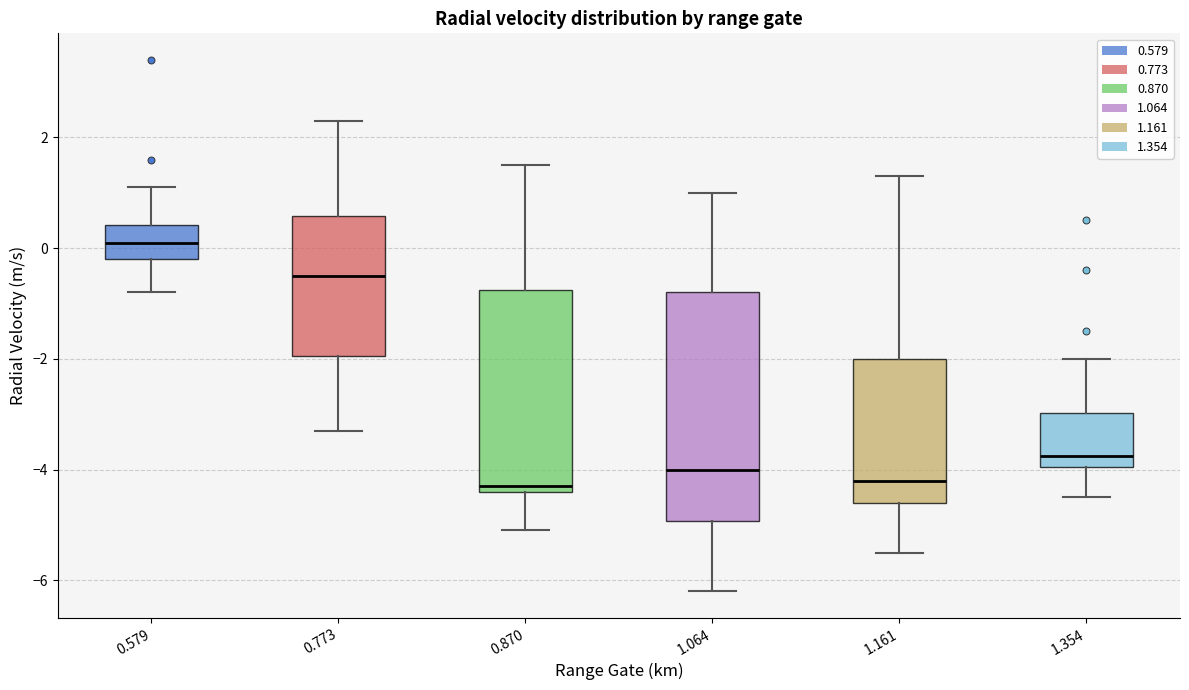

Reading left to right, transcribe this box plot: for each box, give where its median line is, the range the box spans, and where its two whiskers end, as read against the y-axis. The values are not printed on the chart, so give them approximately, as read against the axis.

0.579: median 0.2, box -0.2 to 0.4, whiskers -0.8 to 1.2
0.773: median -0.4, box -2.0 to 0.6, whiskers -3.2 to 2.4
0.870: median -4.2, box -4.4 to -0.8, whiskers -5.0 to 1.6
1.064: median -4.0, box -5.0 to -0.8, whiskers -6.2 to 1.0
1.161: median -4.2, box -4.6 to -2.0, whiskers -5.4 to 1.4
1.354: median -3.8, box -4.0 to -3.0, whiskers -4.4 to -2.0